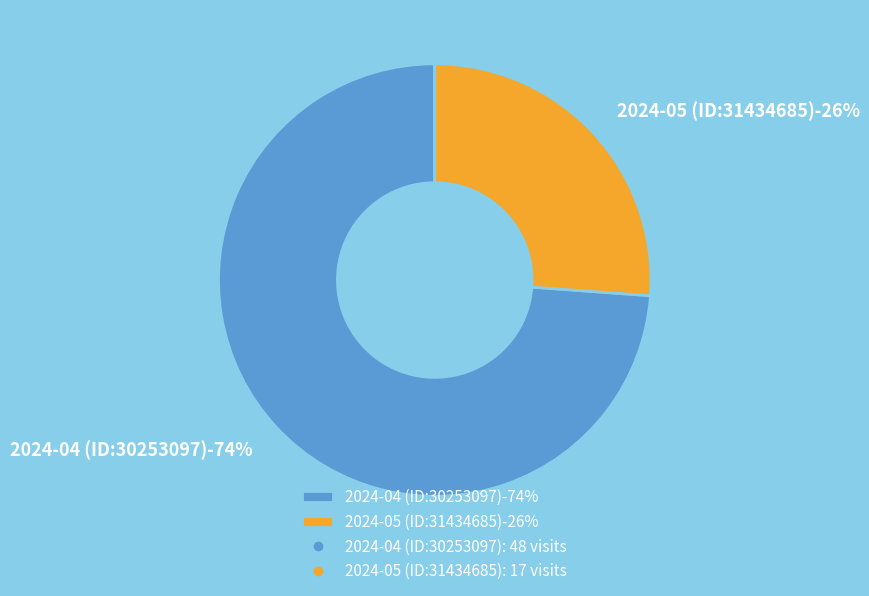

What is the total percentage of 2024-04 (ID:30253097) and 2024-05 (ID:31434685)?

100.0%